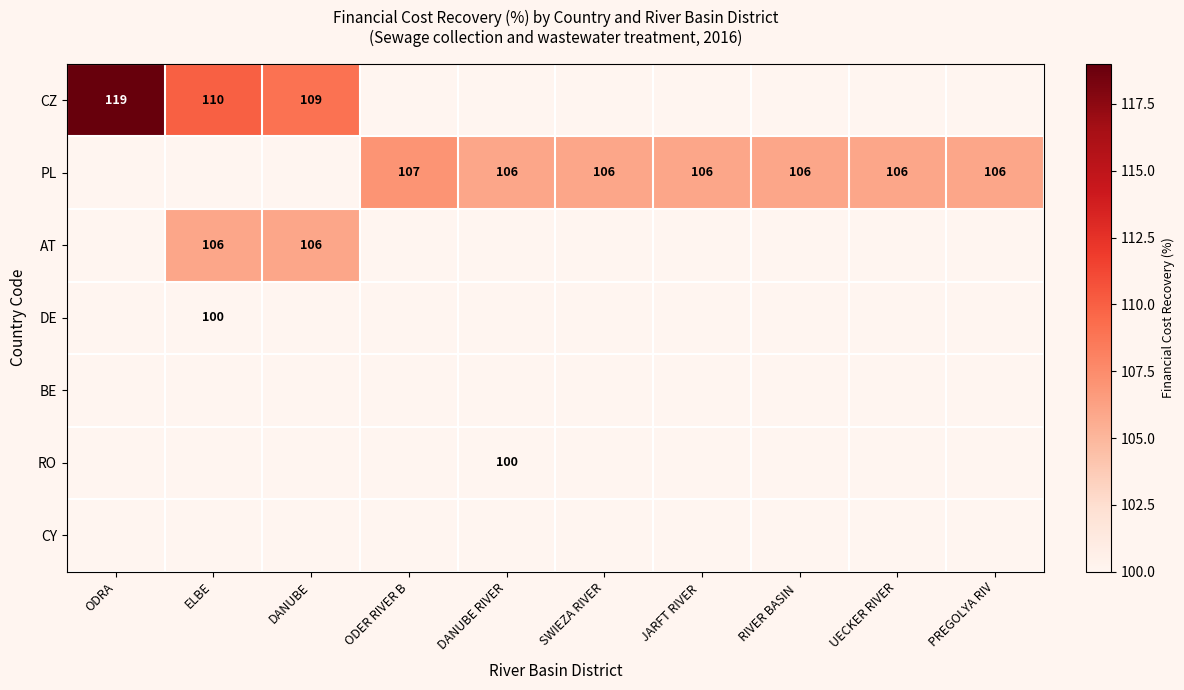

True or false: AT has a value of 106 at ELBE.

True